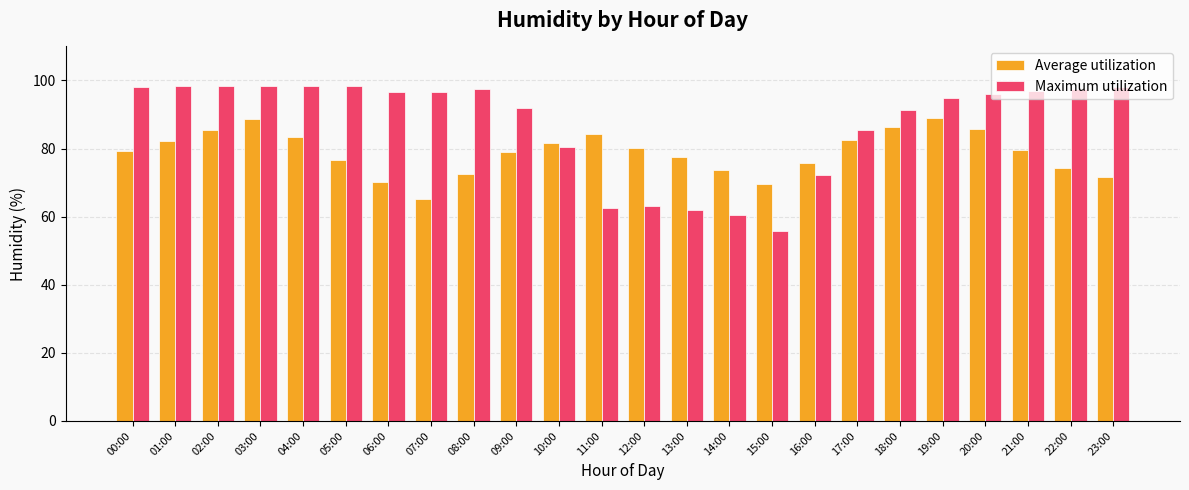

Between 00:00 and 03:00, which series saw the biggest shift?

Average utilization